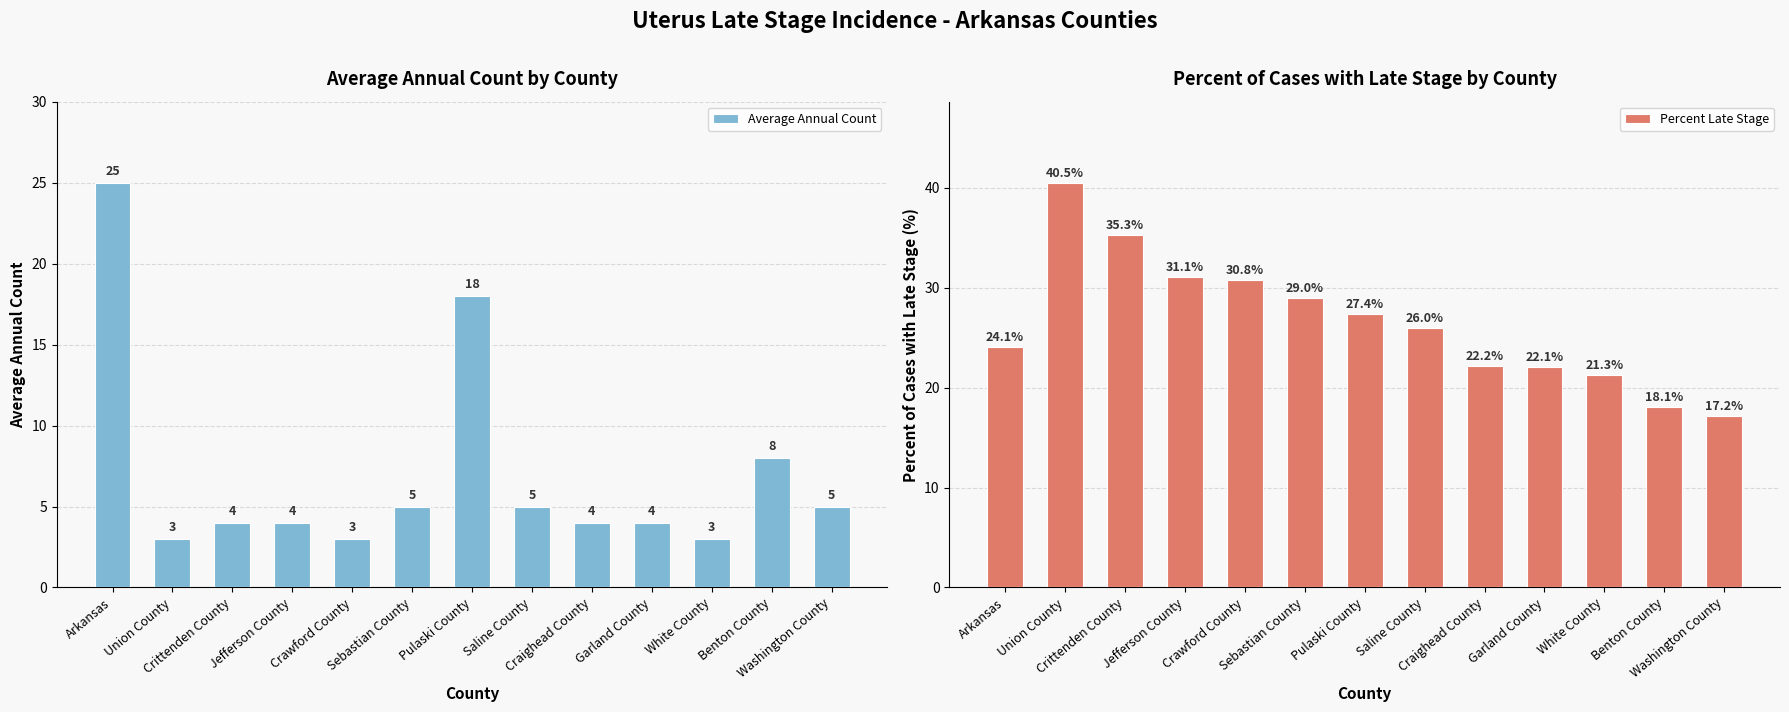

How many bars are there in each group?

2